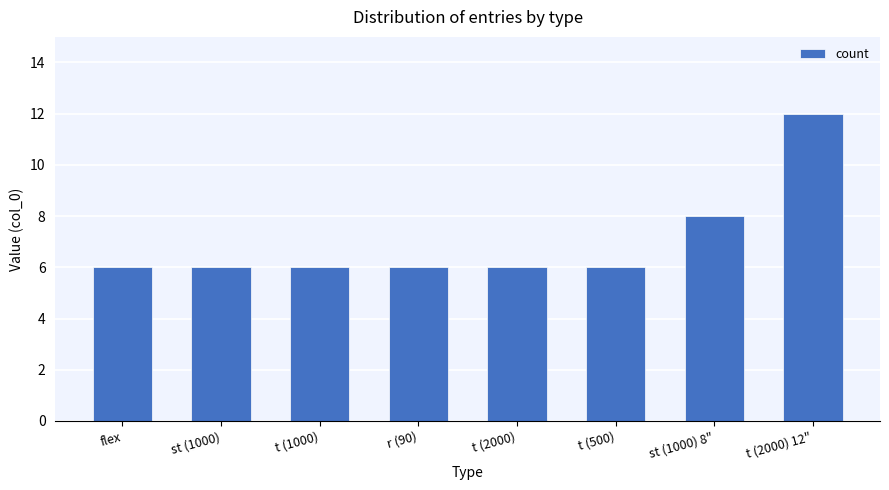

What is the greatest value displayed?

12